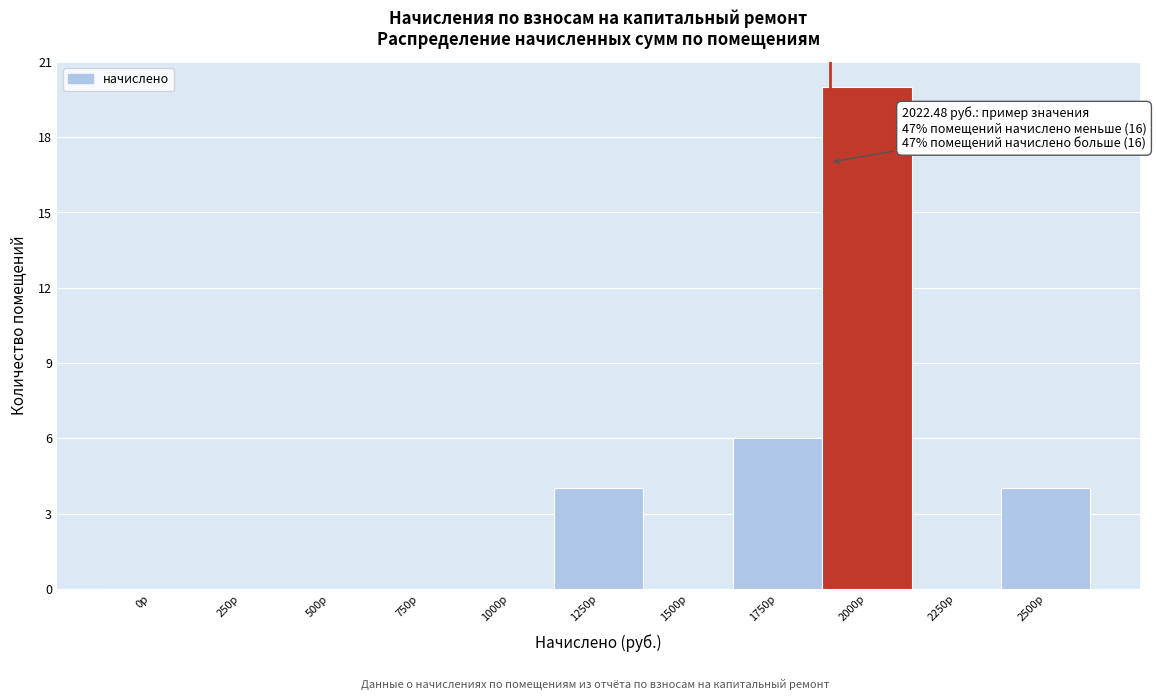

Reading right to left, what are all the values shown in this chart?

2500р=4	2250р=0	2000р=20	1750р=6	1500р=0	1250р=4	1000р=0	750р=0	500р=0	250р=0	0р=0